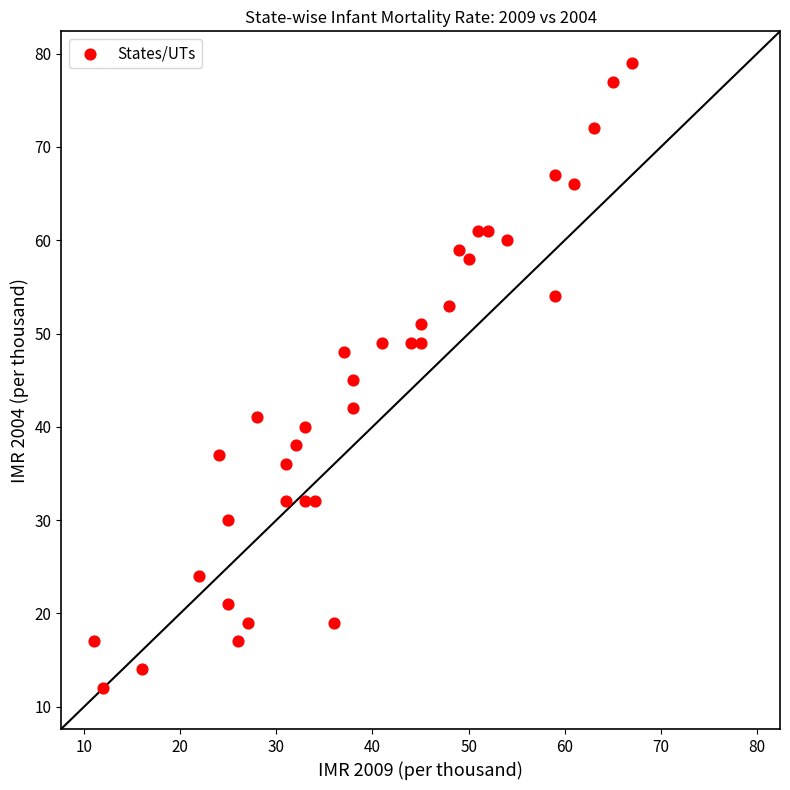

What is the range of X values (max minus min)?

56